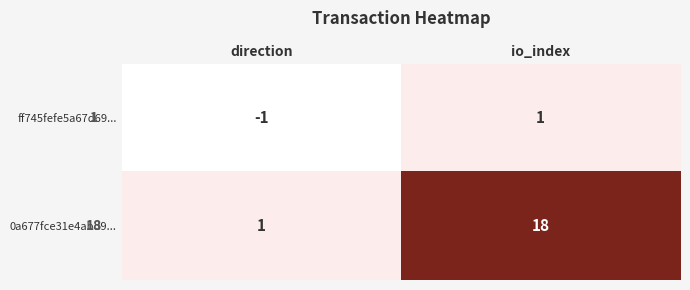

At which category is the sum across all series the highest?

io_index